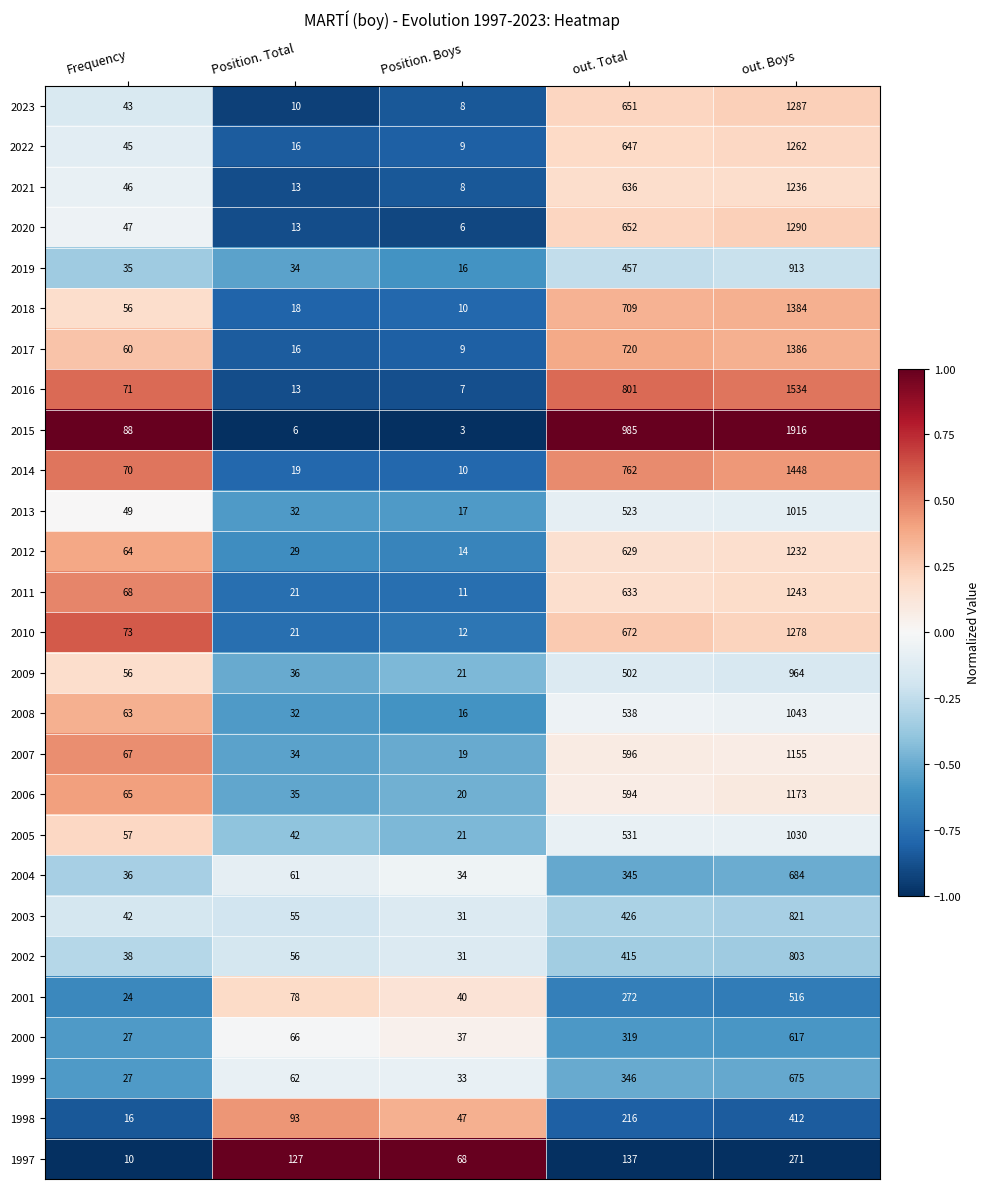

The 1997 series shows 14 at Frequency. True or false?

False